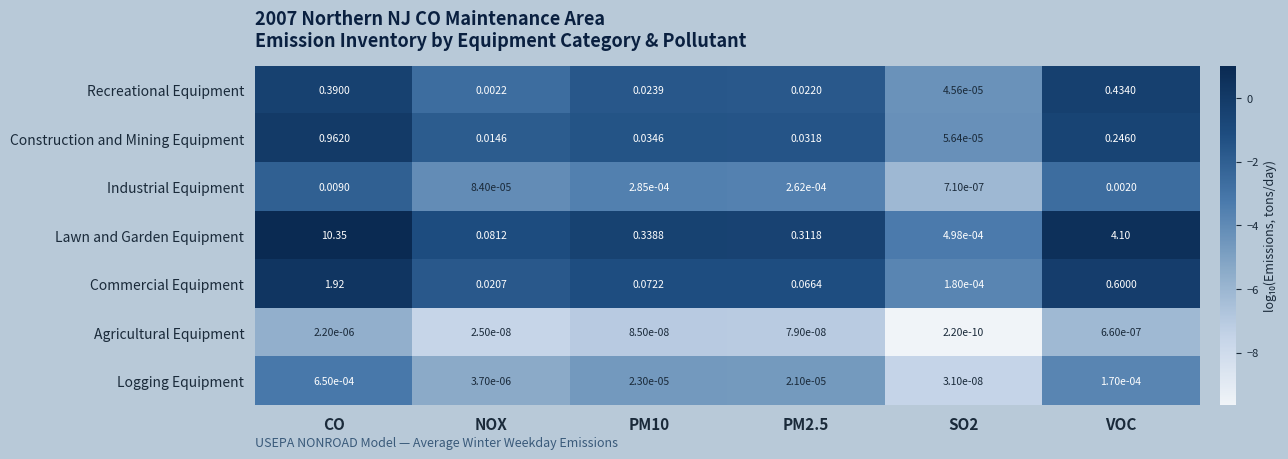

Which series changed the most between CO and NOX?

Lawn and Garden Equipment